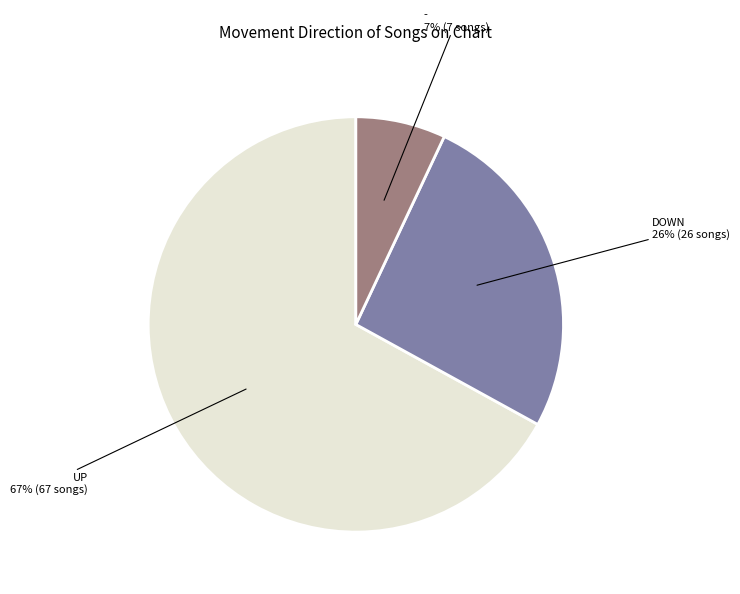

To the nearest percent, what is the difference between the largest and smallest slice percentages?

60%